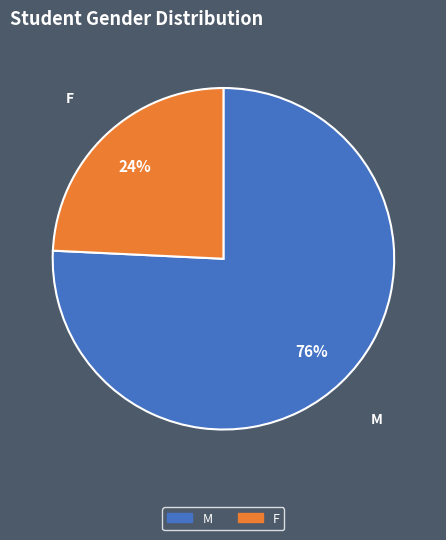

To the nearest percent, what is the combined percentage of M and F?

100%